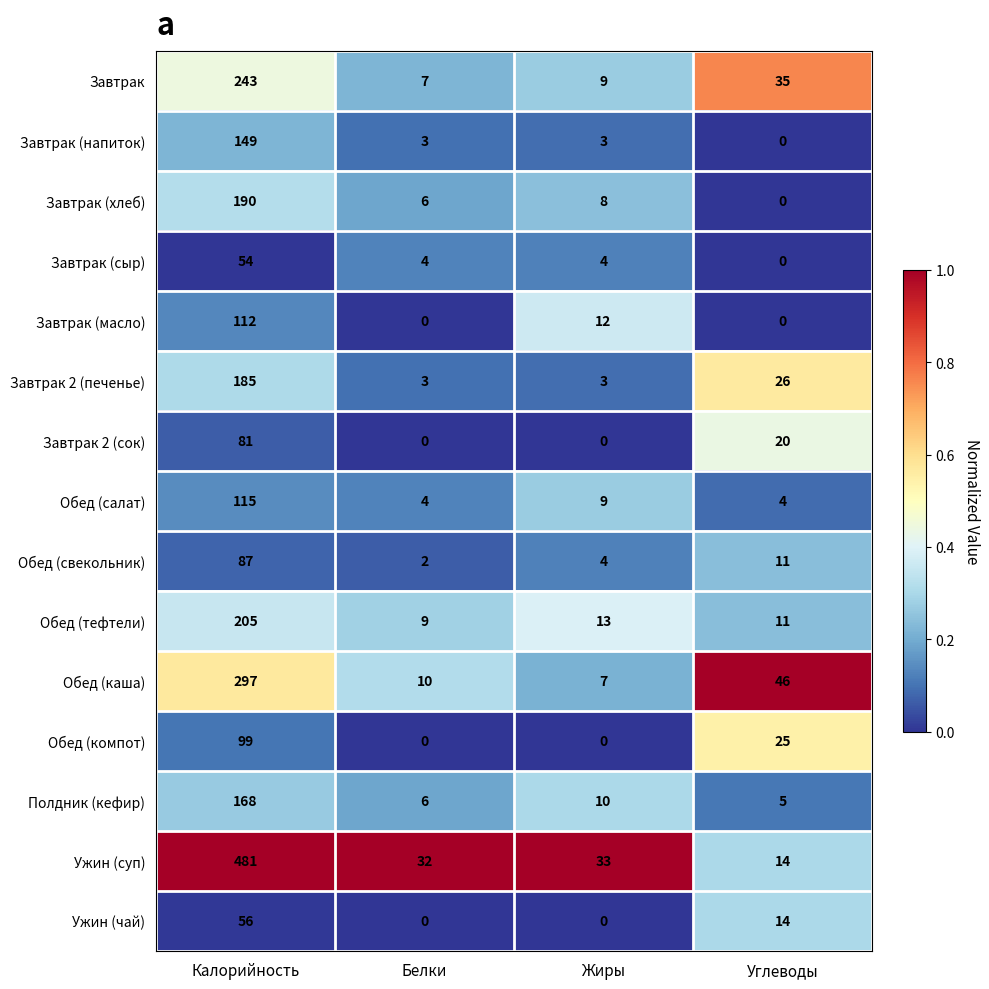

At which label is Обед (салат) closest to 59?

Жиры